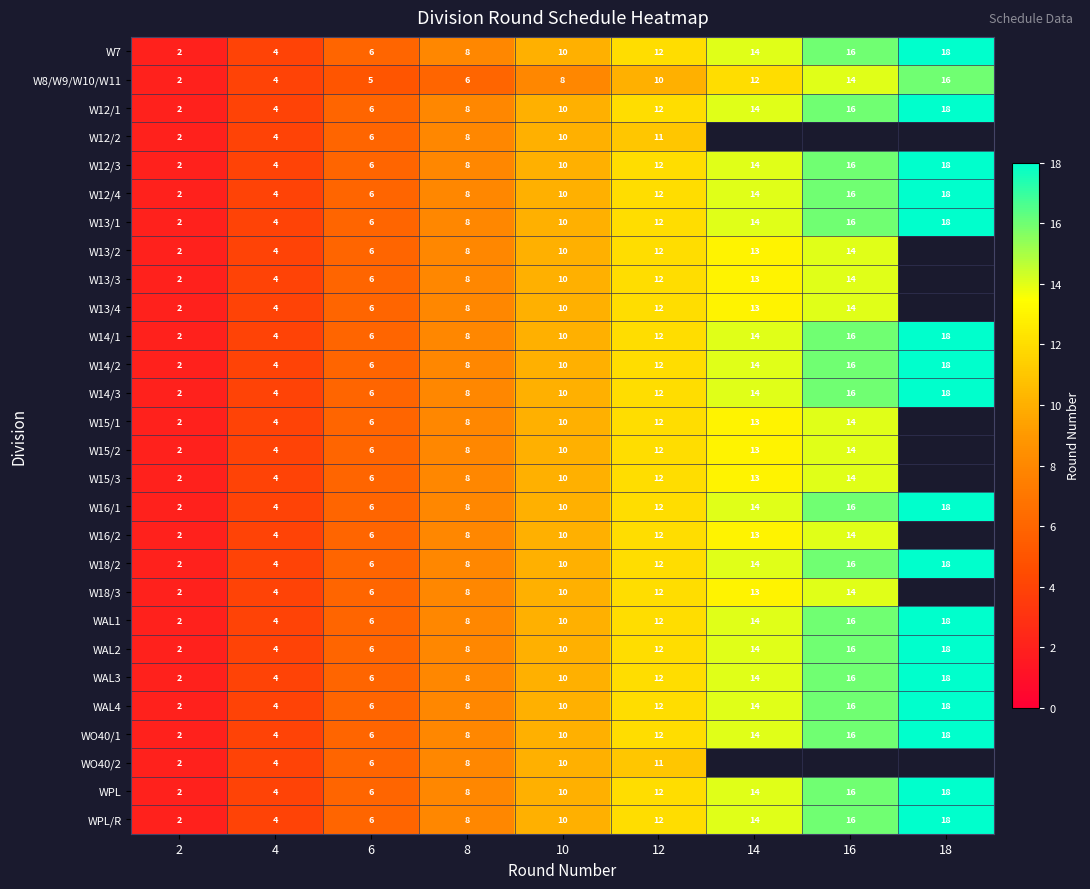

At which category is the sum across all series the highest?

12